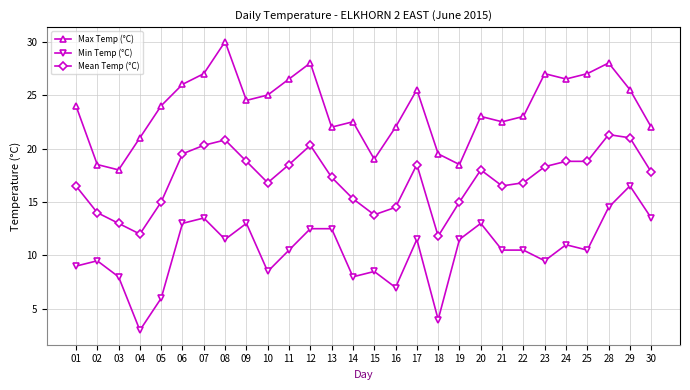

True or false: Mean Temp (°C) and Max Temp (°C) intersect in this chart.

False